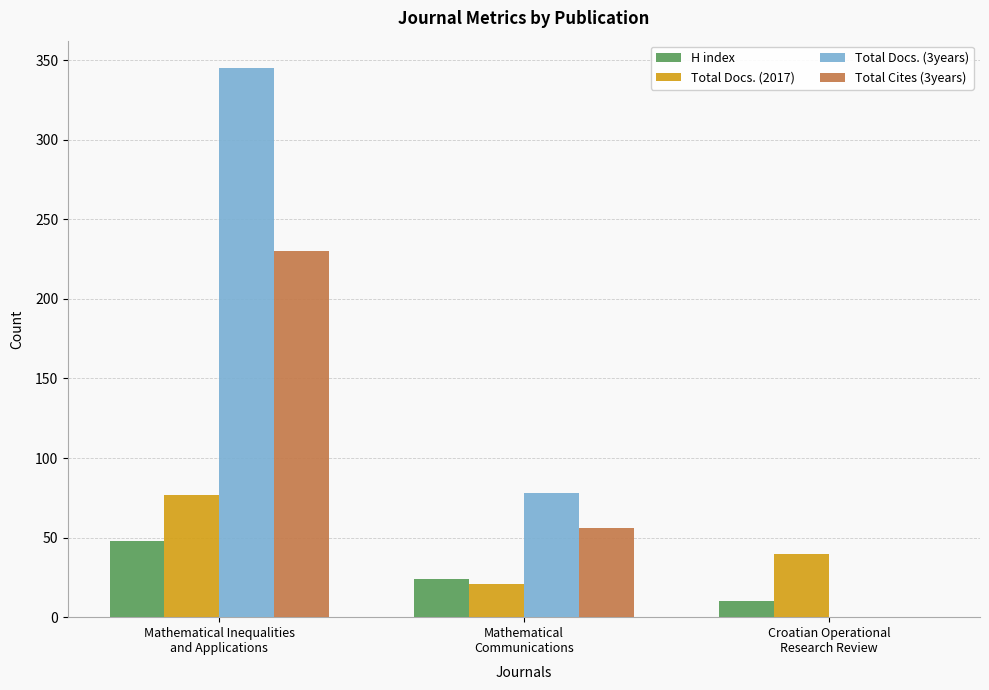

What are all the series names shown in the legend?

H index, Total Docs. (2017), Total Docs. (3years), Total Cites (3years)